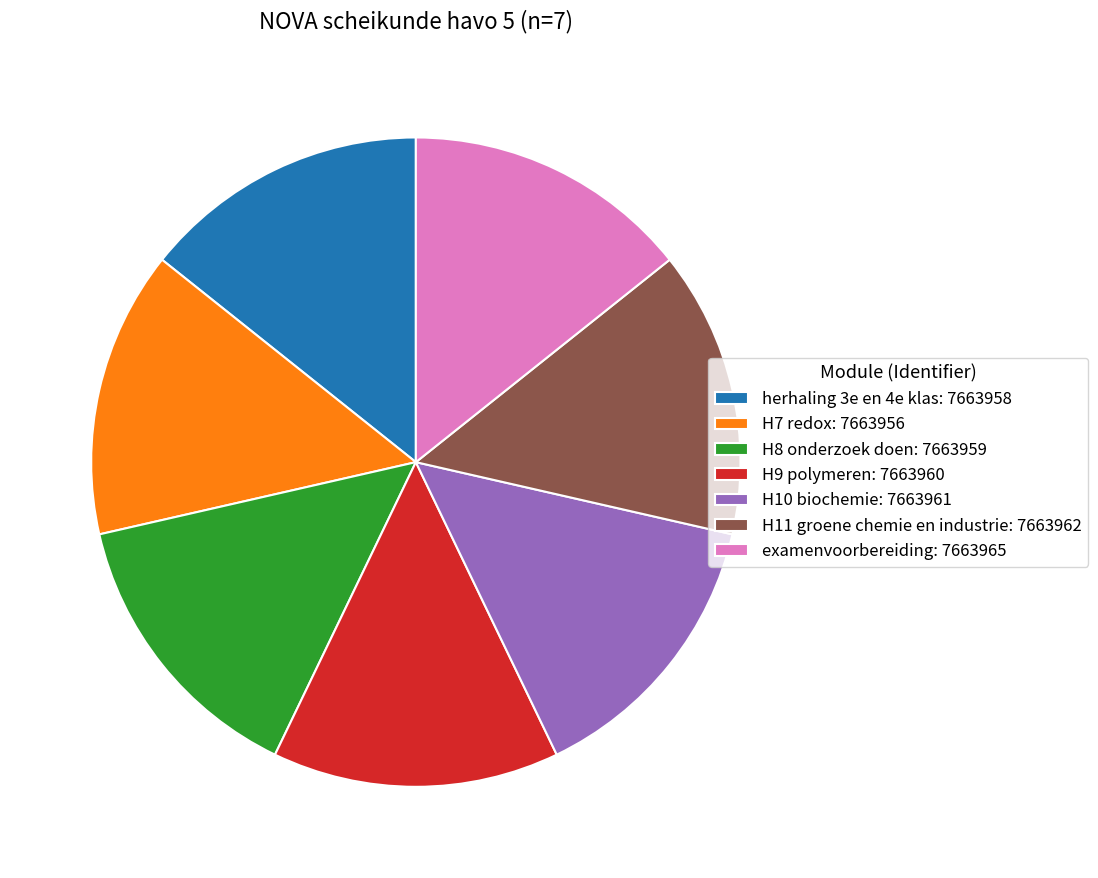

Is there a majority slice in this chart?

No